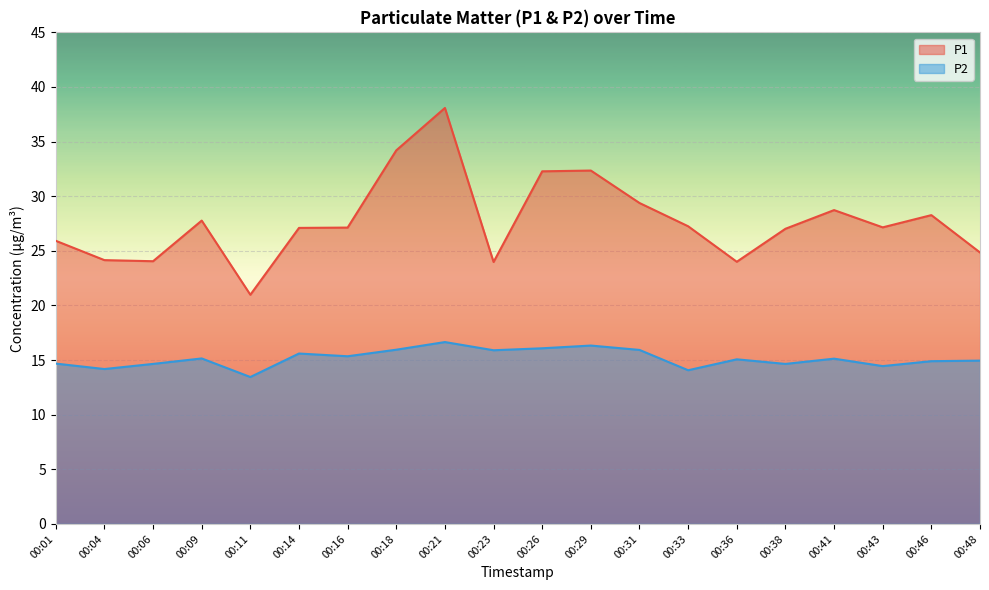

At how many categories does at least one series exceed 34?

2